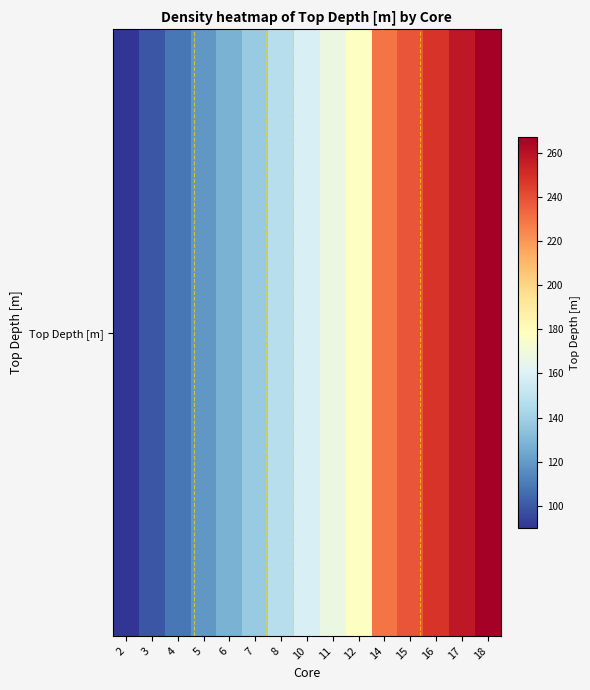

Rank the categories by value from lowest to highest.

2, 3, 4, 5, 6, 7, 8, 10, 11, 12, 14, 15, 16, 17, 18